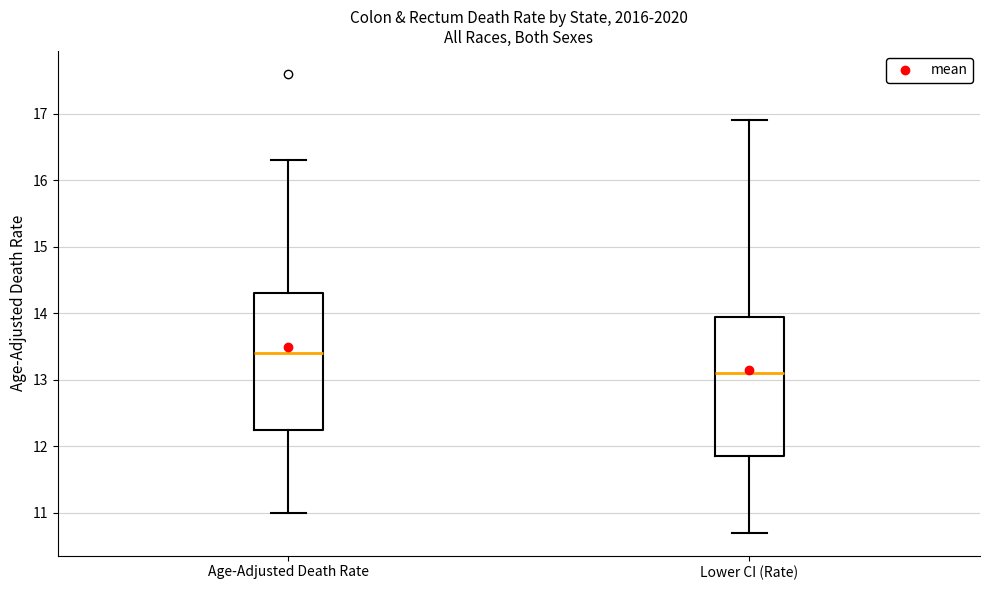

Which box has the highest median line?

Age-Adjusted Death Rate